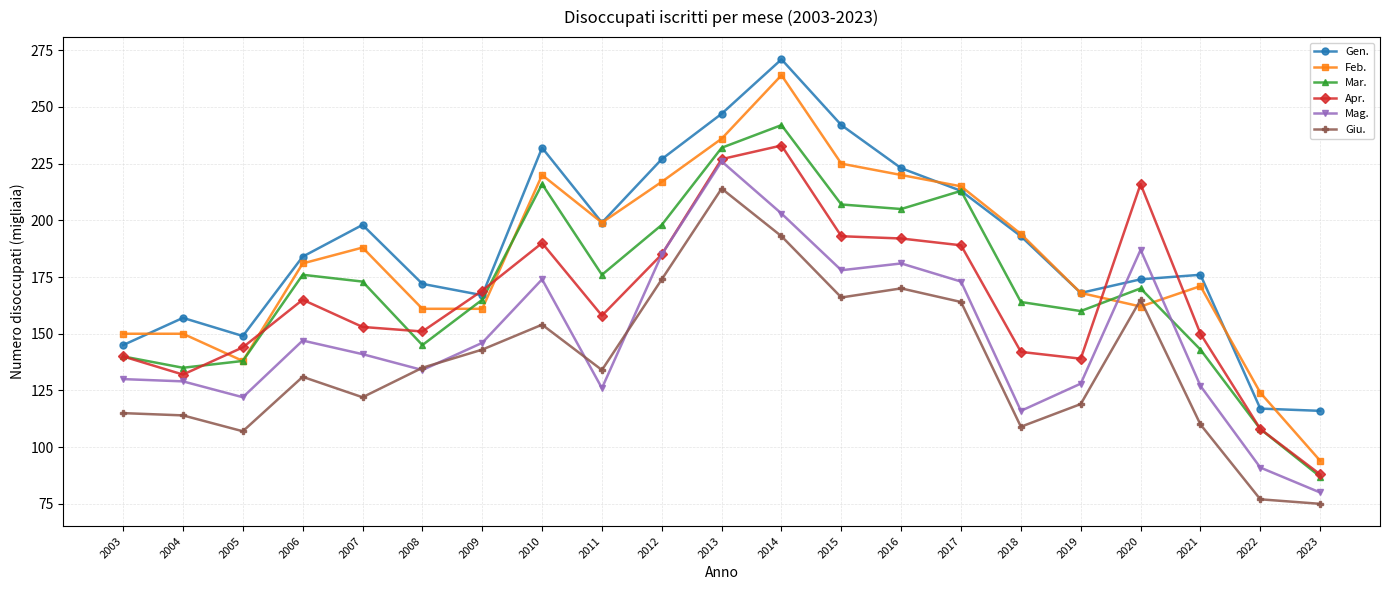

At which category does Gen. reach its first local valley?

2005